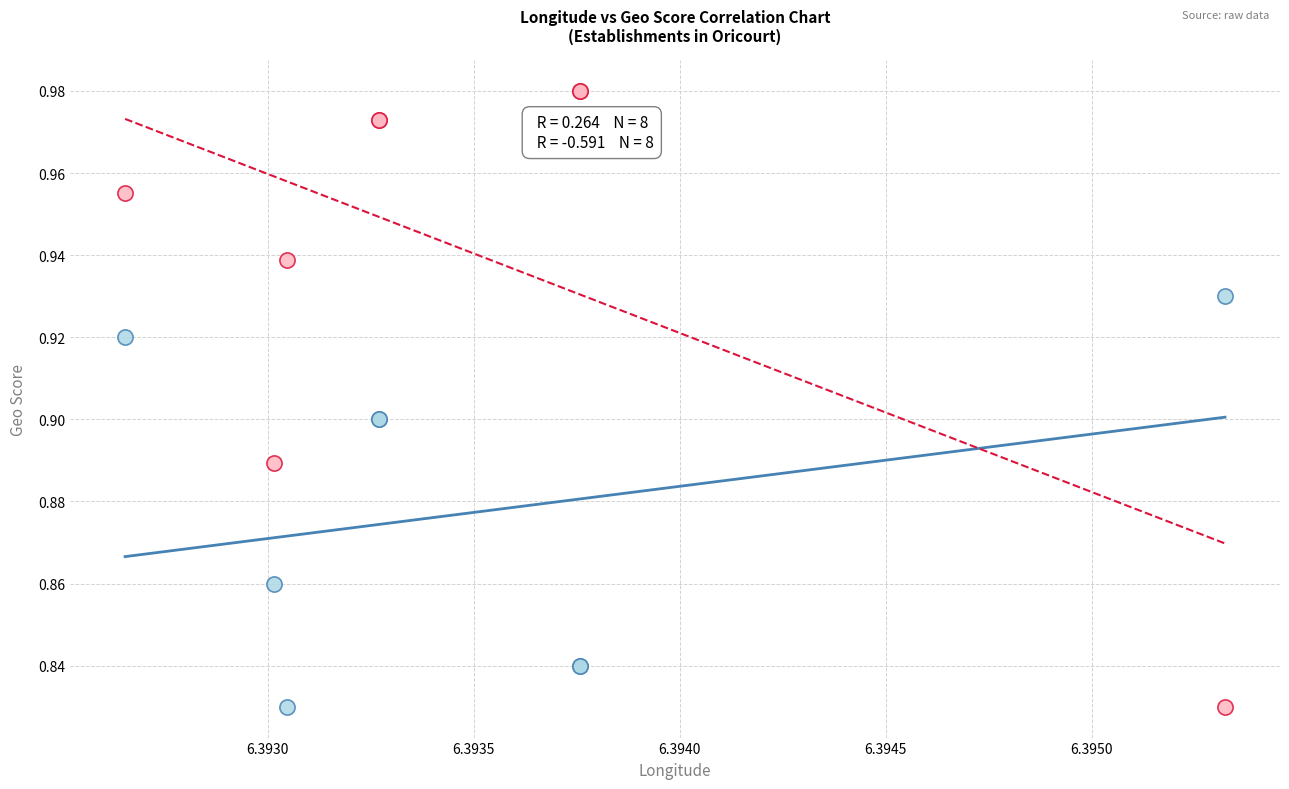

Which series contains the highest Y value?

Latitude normalized